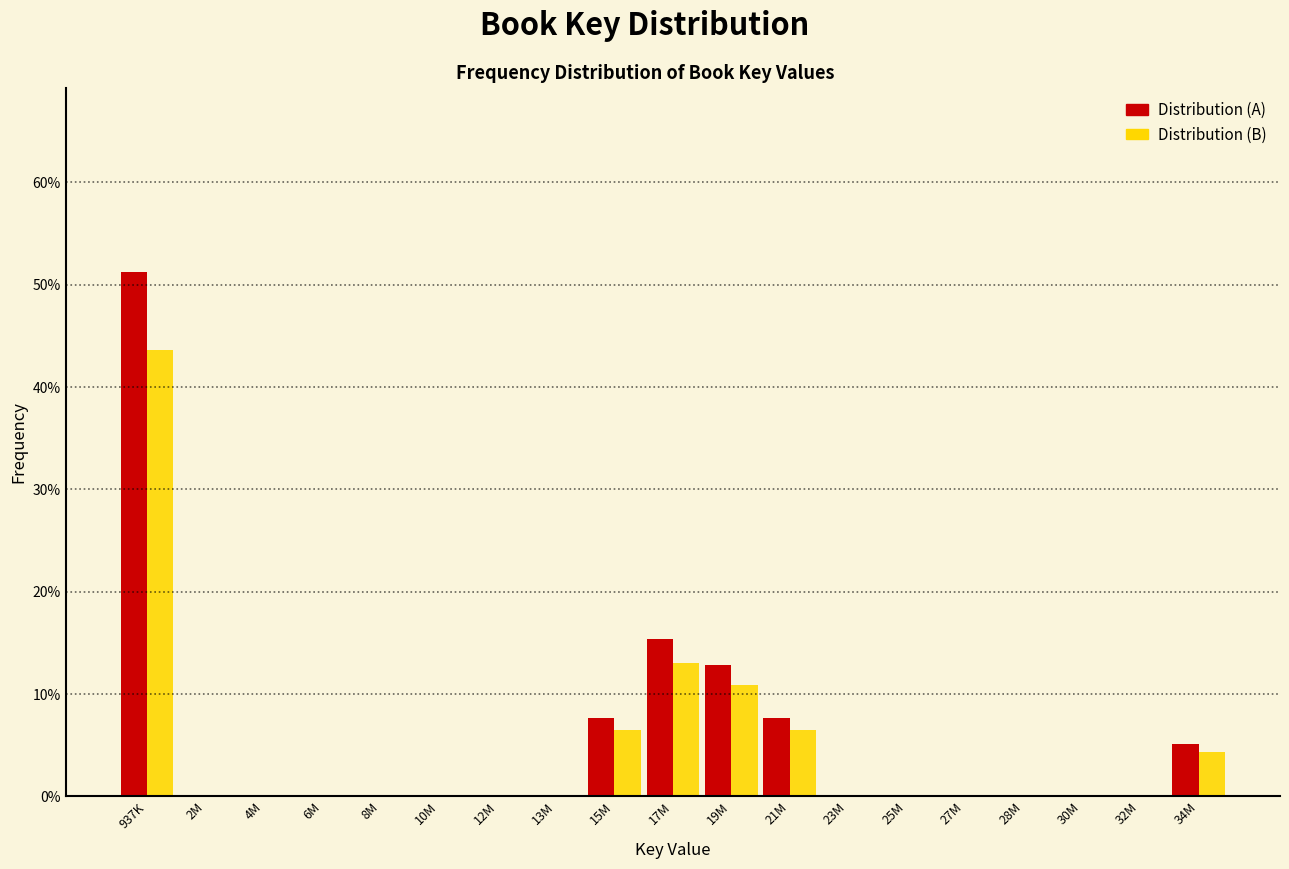

Is the value of Distribution (B) at 34M greater than the value of Distribution (A) at 937K?

No